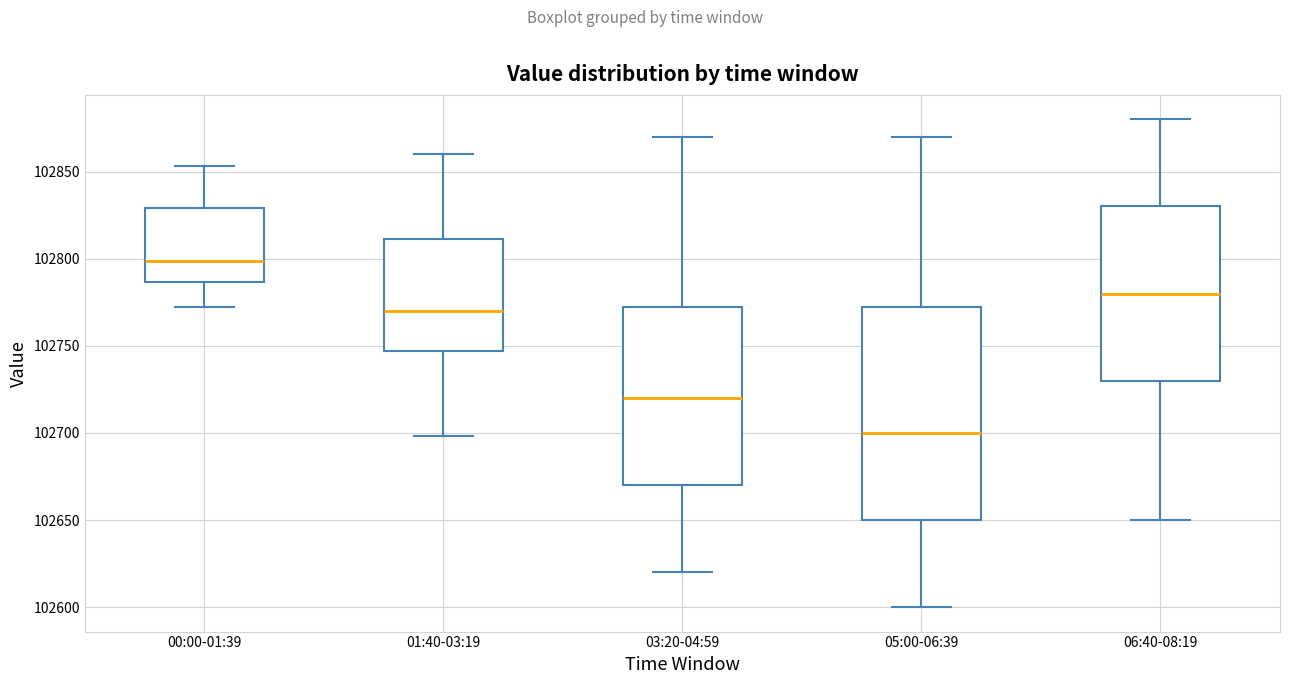

Reading left to right, read every box against the y-axis: the position of its median line, the range the box covers, and the ends of its whiskers. The values are not printed on the chart, so give them approximately, as read against the axis.

00:00-01:39: median 102800, box 102785 to 102830, whiskers 102770 to 102855
01:40-03:19: median 102770, box 102745 to 102810, whiskers 102700 to 102860
03:20-04:59: median 102720, box 102670 to 102775, whiskers 102620 to 102870
05:00-06:39: median 102700, box 102650 to 102775, whiskers 102600 to 102870
06:40-08:19: median 102780, box 102730 to 102830, whiskers 102650 to 102880